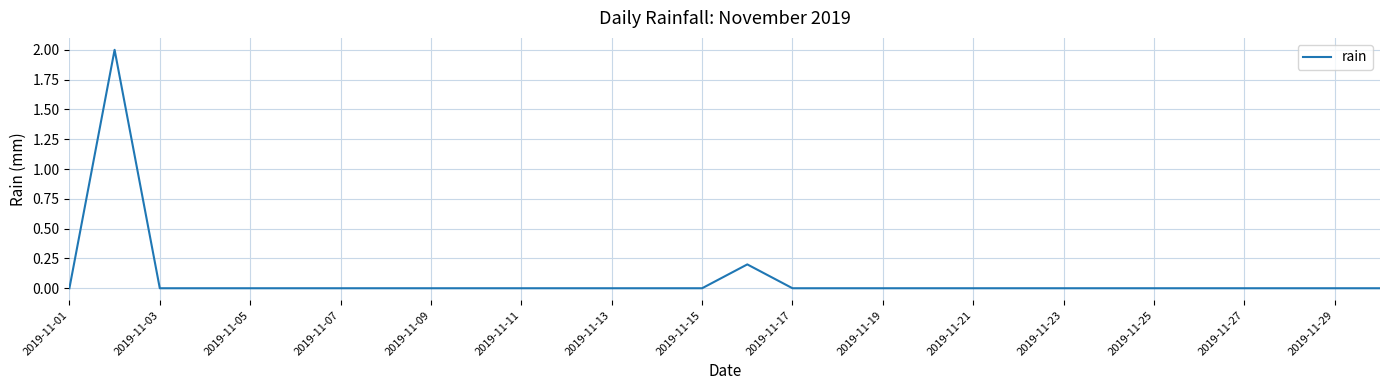

What is the difference between the maximum and minimum values?

2.0